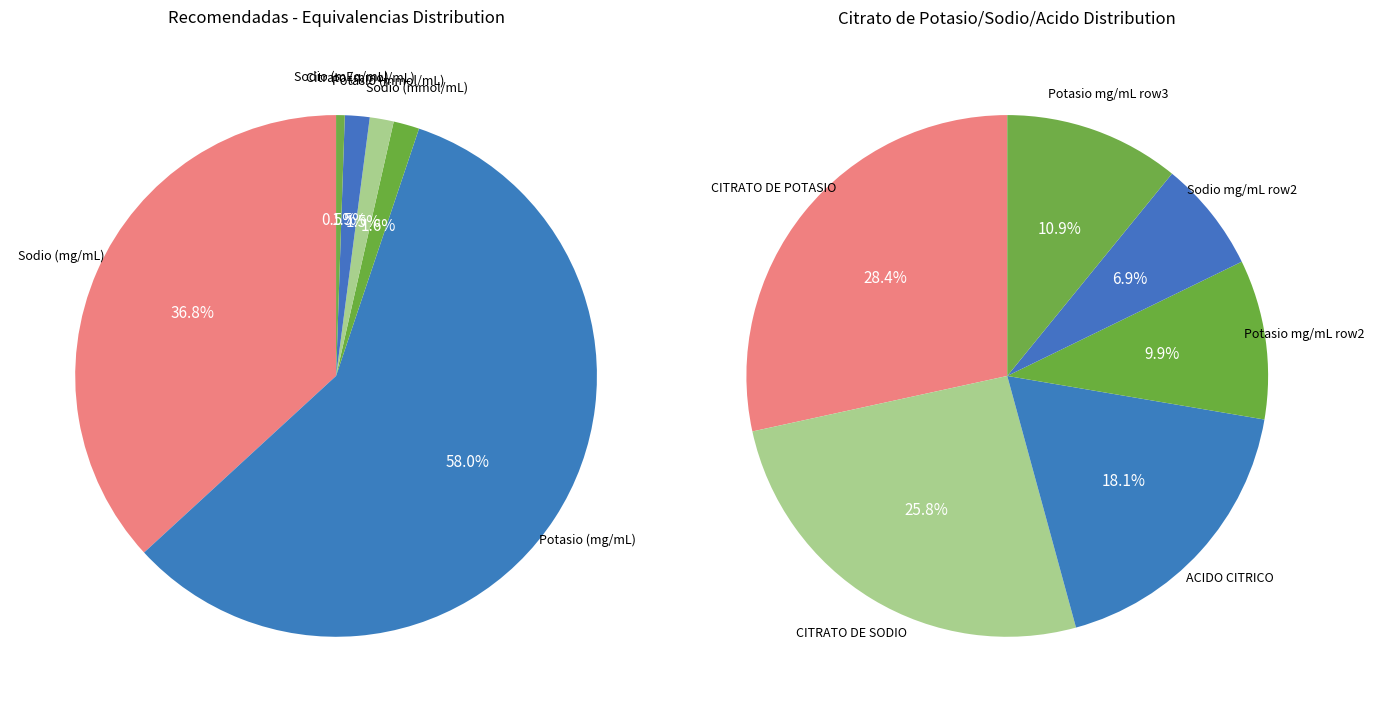

What is the change in value from Citrato (mmol/mL) to Sodio (mEq/mL)?

-0.7